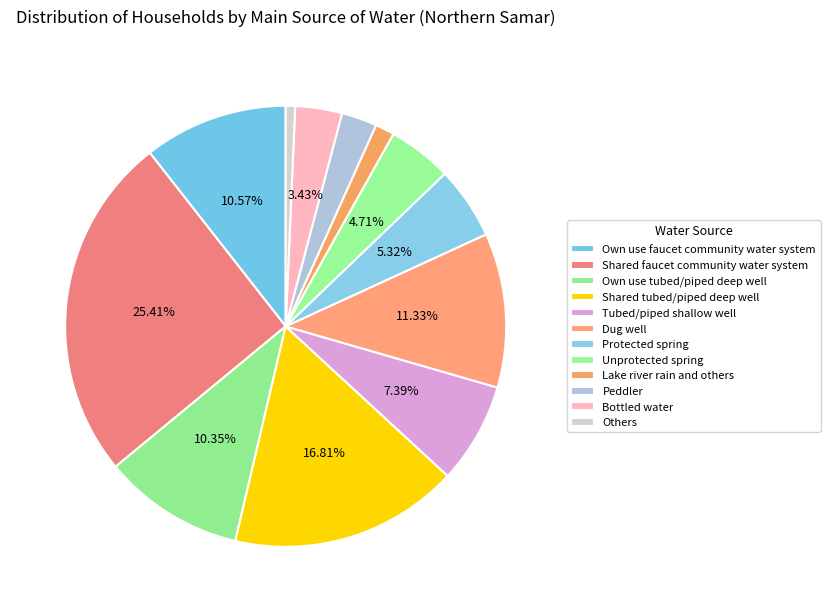

The Others slice represents 11% of the pie. True or false?

False